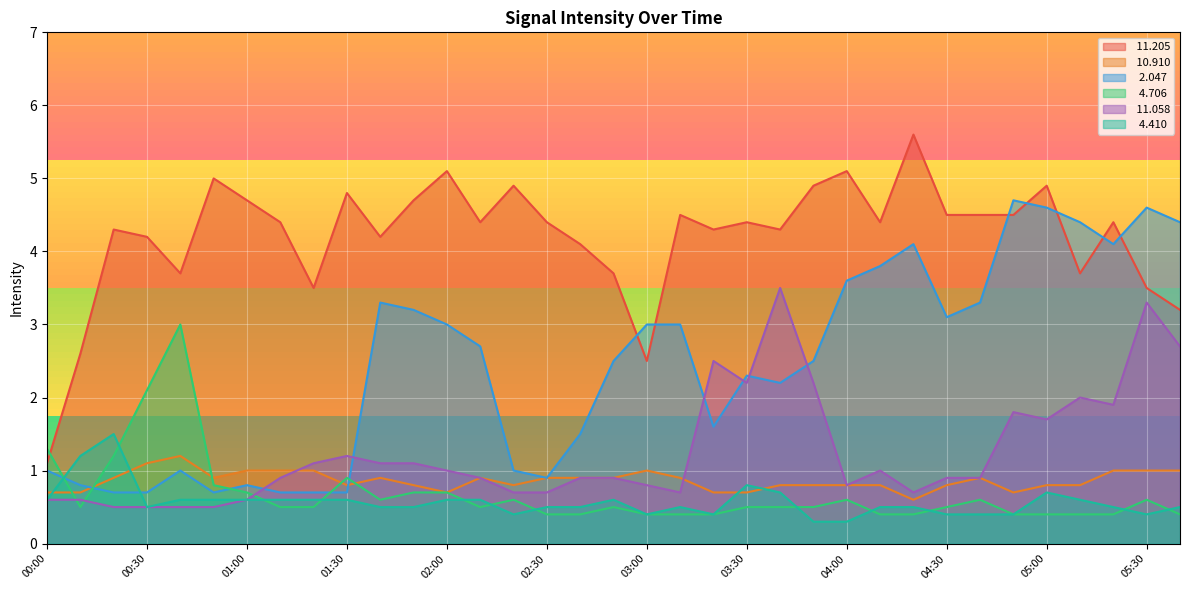

Which series has the widest spread of values?

 11.205